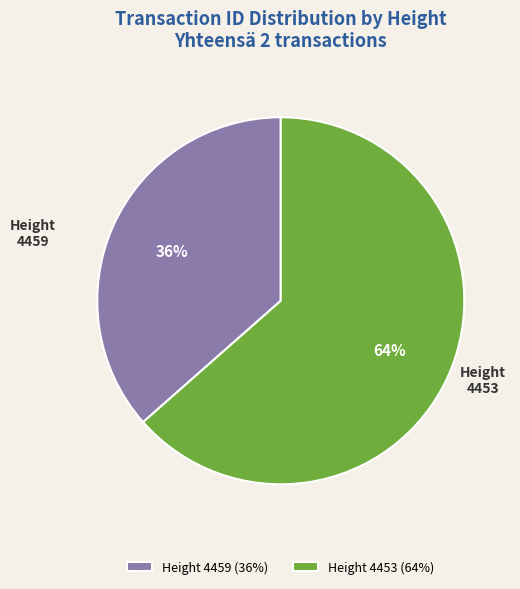

Rank the categories by value from highest to lowest.

4453, 4459